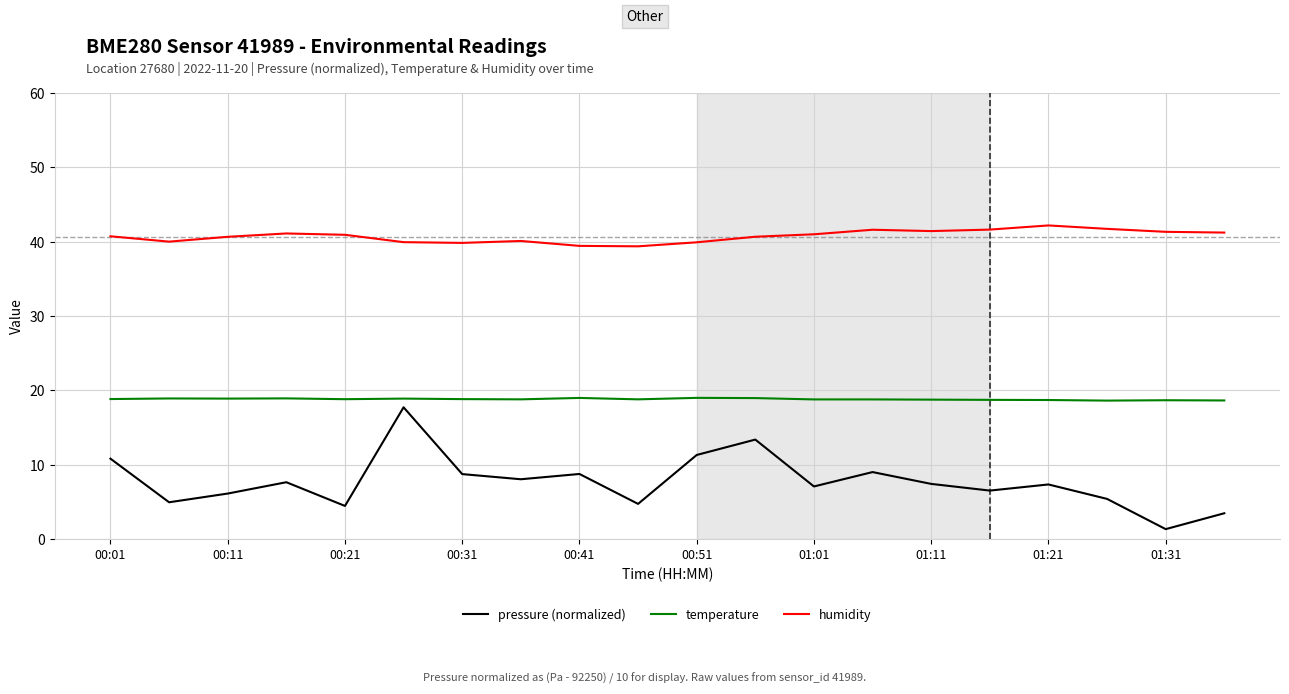

What is the difference between the maximum and minimum values in the pressure (normalized) series?

16.4